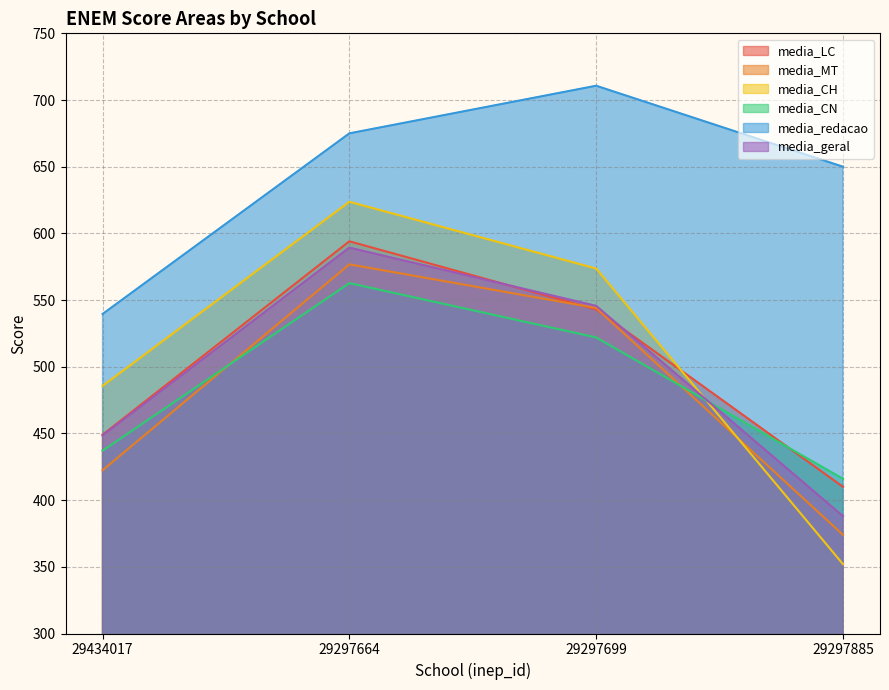

Which has a higher value, 29434017 or 29297699?

29297699